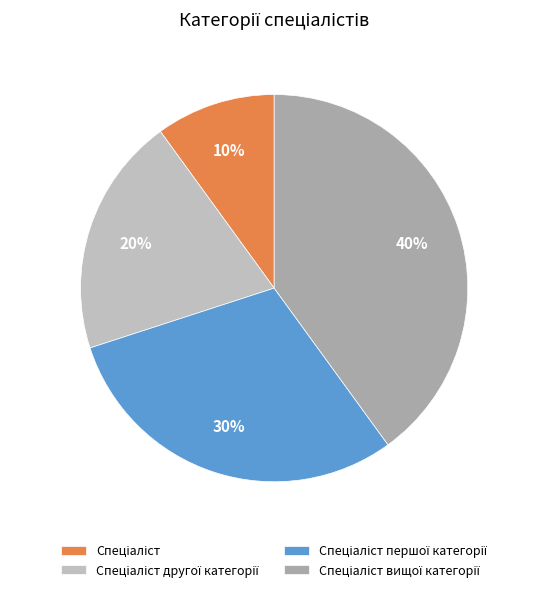

Rank the categories by value from lowest to highest.

Спеціаліст, Спеціаліст другої категорії, Спеціаліст першої категорії, Спеціаліст вищої категорії